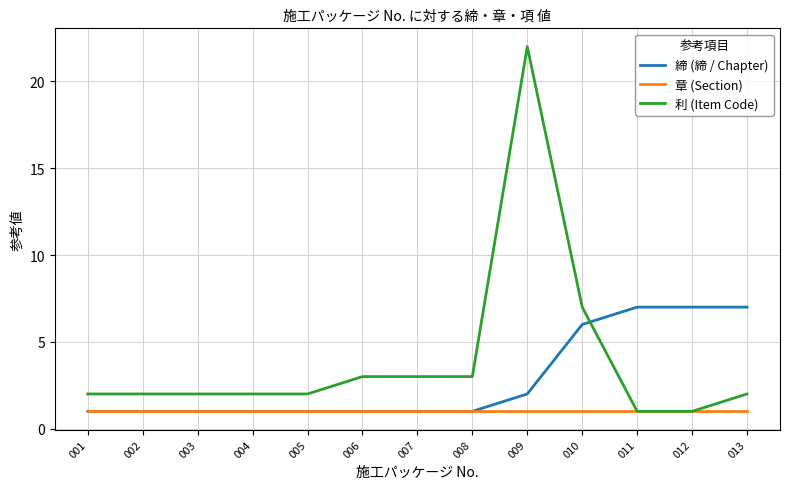

Reading left to right, transcribe all the data shown in this chart.

締 (締 / Chapter): 1	1	1	1	1	1	1	1	2	6	7	7	7
章 (Section): 1	1	1	1	1	1	1	1	1	1	1	1	1
利 (Item Code): 2	2	2	2	2	3	3	3	22	7	1	1	2